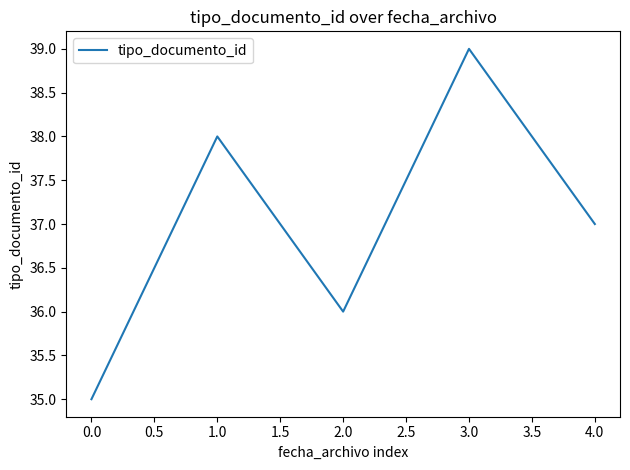

Rank the categories by value from highest to lowest.

3.0, 1.0, 4.0, 2.0, 0.0